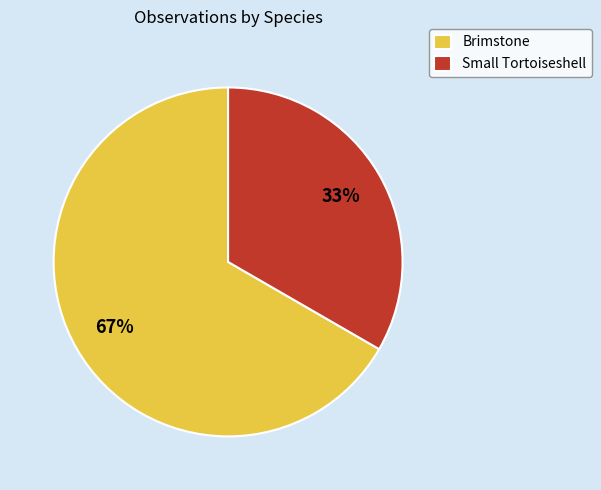

Rank the categories by value from highest to lowest.

Brimstone, Small Tortoiseshell